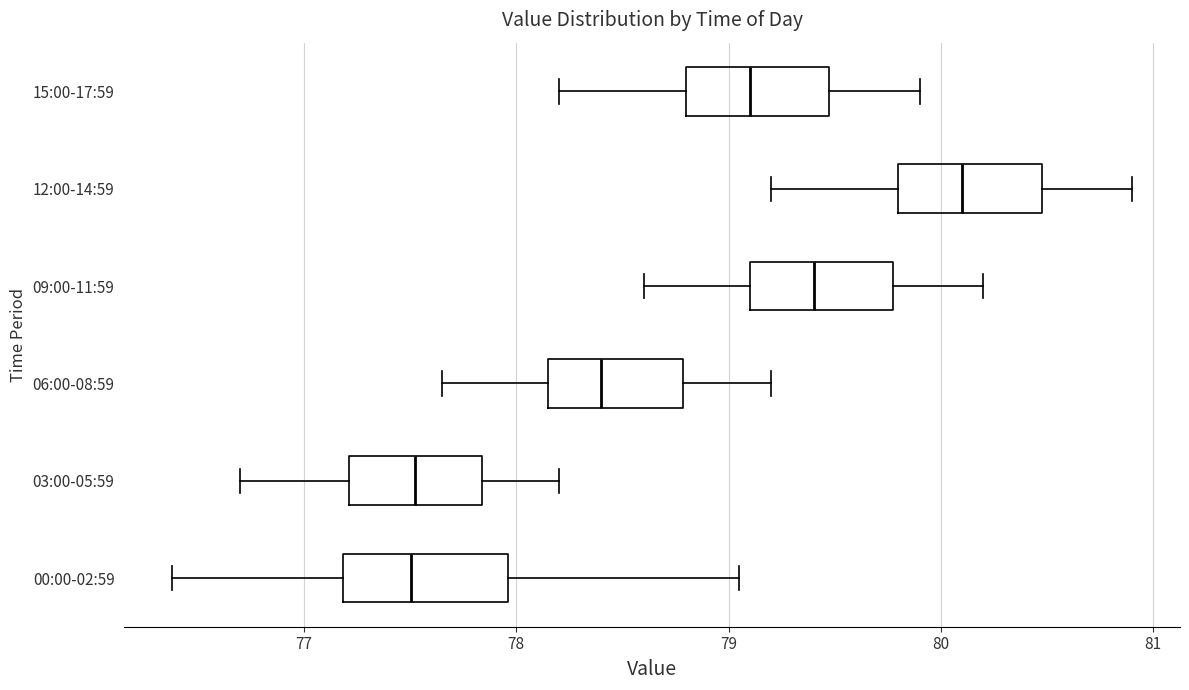

Where is the left edge of the box for 06:00-08:59 on the x-axis? The values are not printed on the chart, so give them approximately, as read against the axis.

78.2